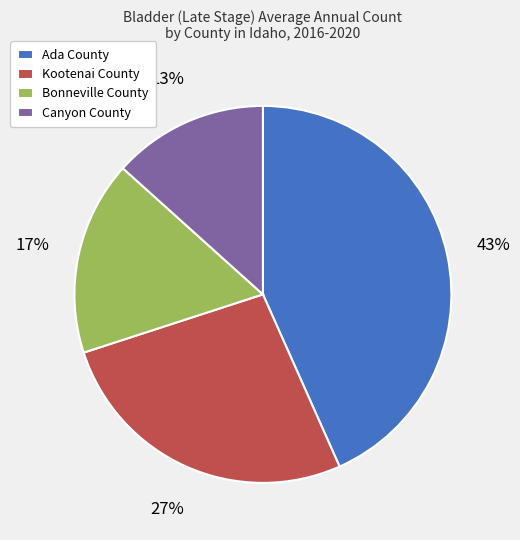

Which has a higher value, Kootenai County or Bonneville County?

Kootenai County